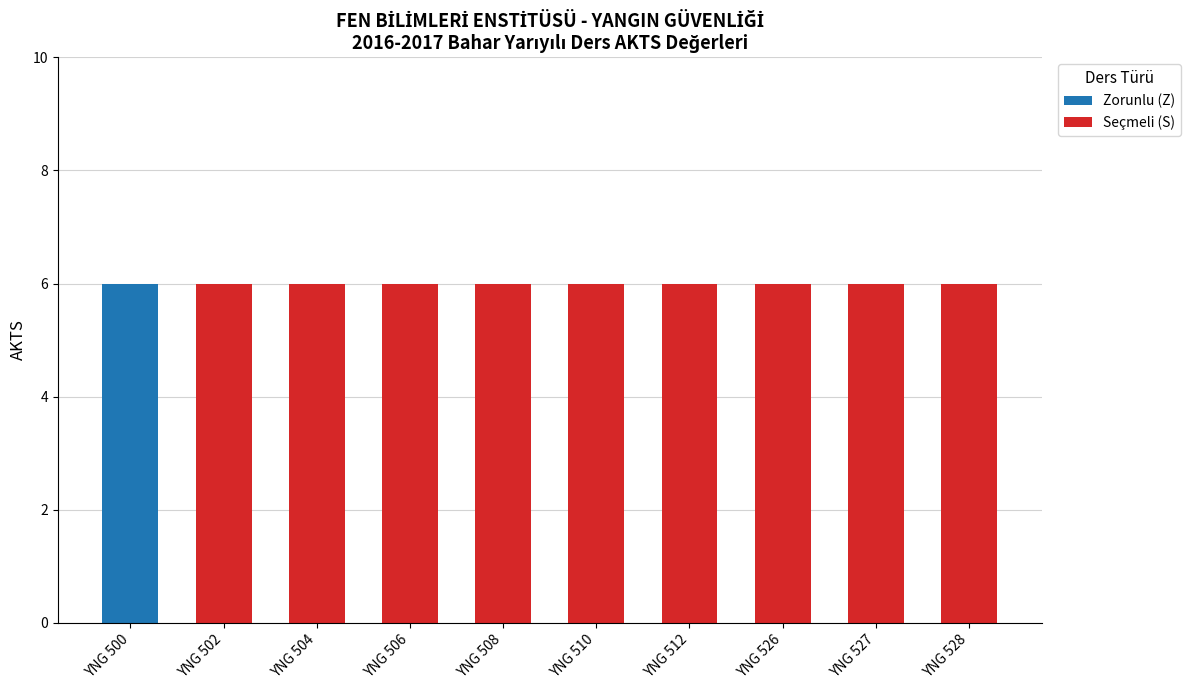

How many series are shown in this chart?

2